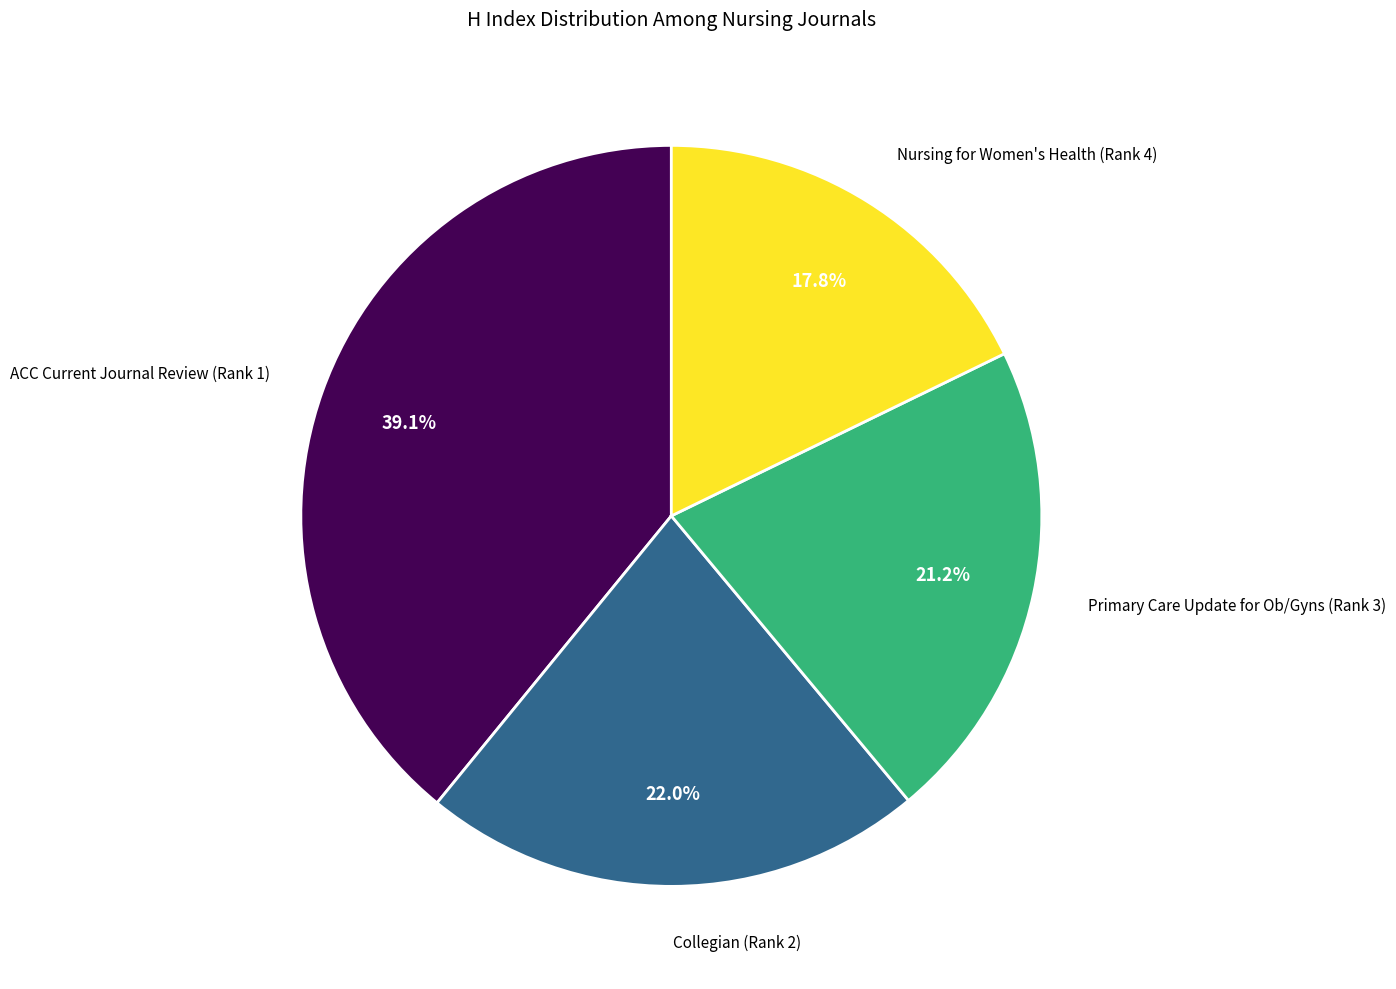

Is there any slice that represents more than half of the pie?

No